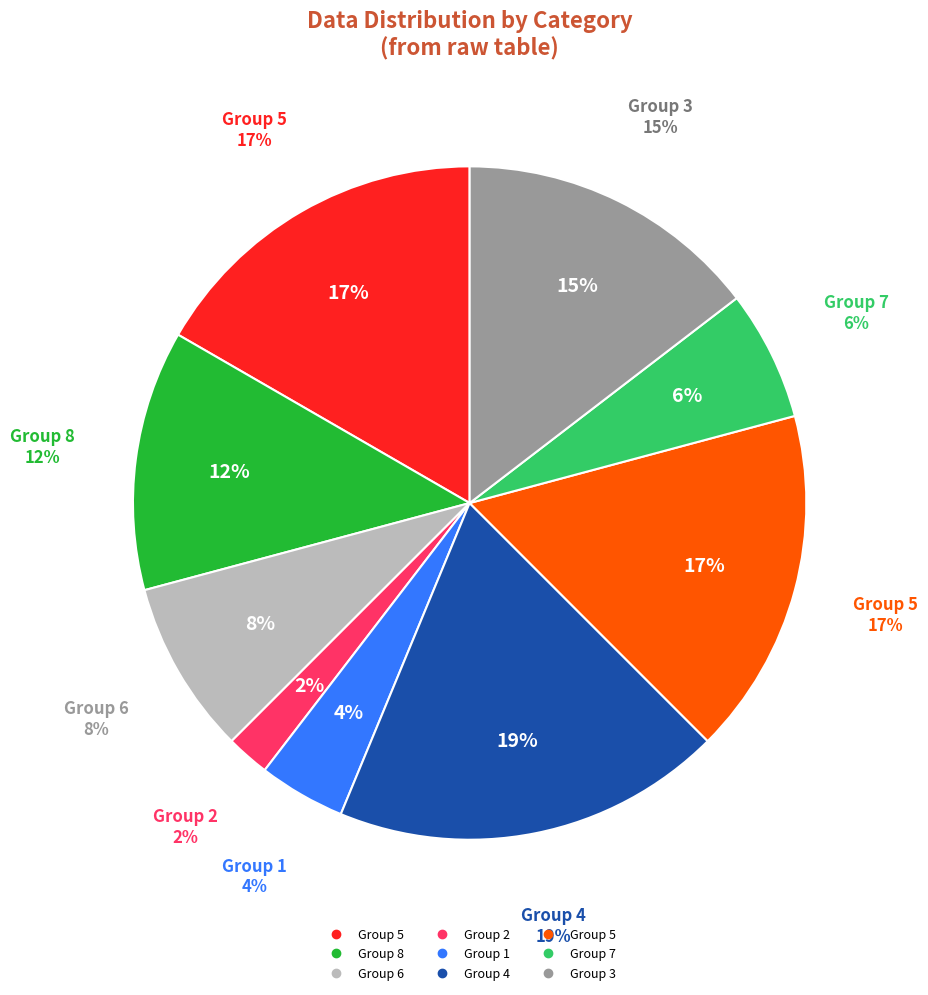

Is it true that 3 is 1% of the pie?

False